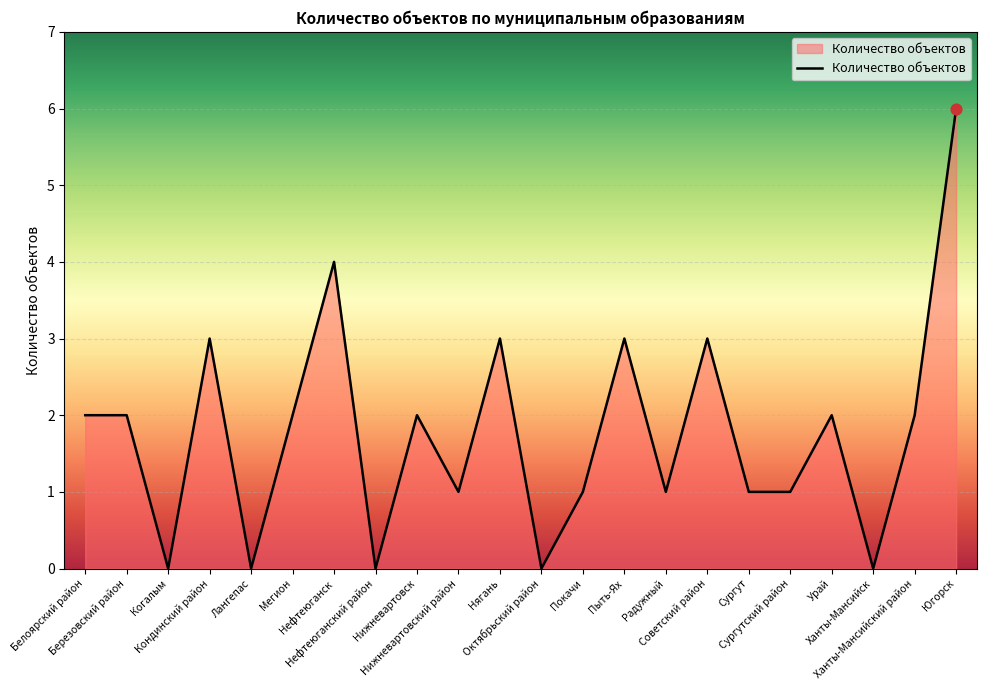

Which has a higher value, Нижневартовский район or Нефтеюганский район?

Нижневартовский район